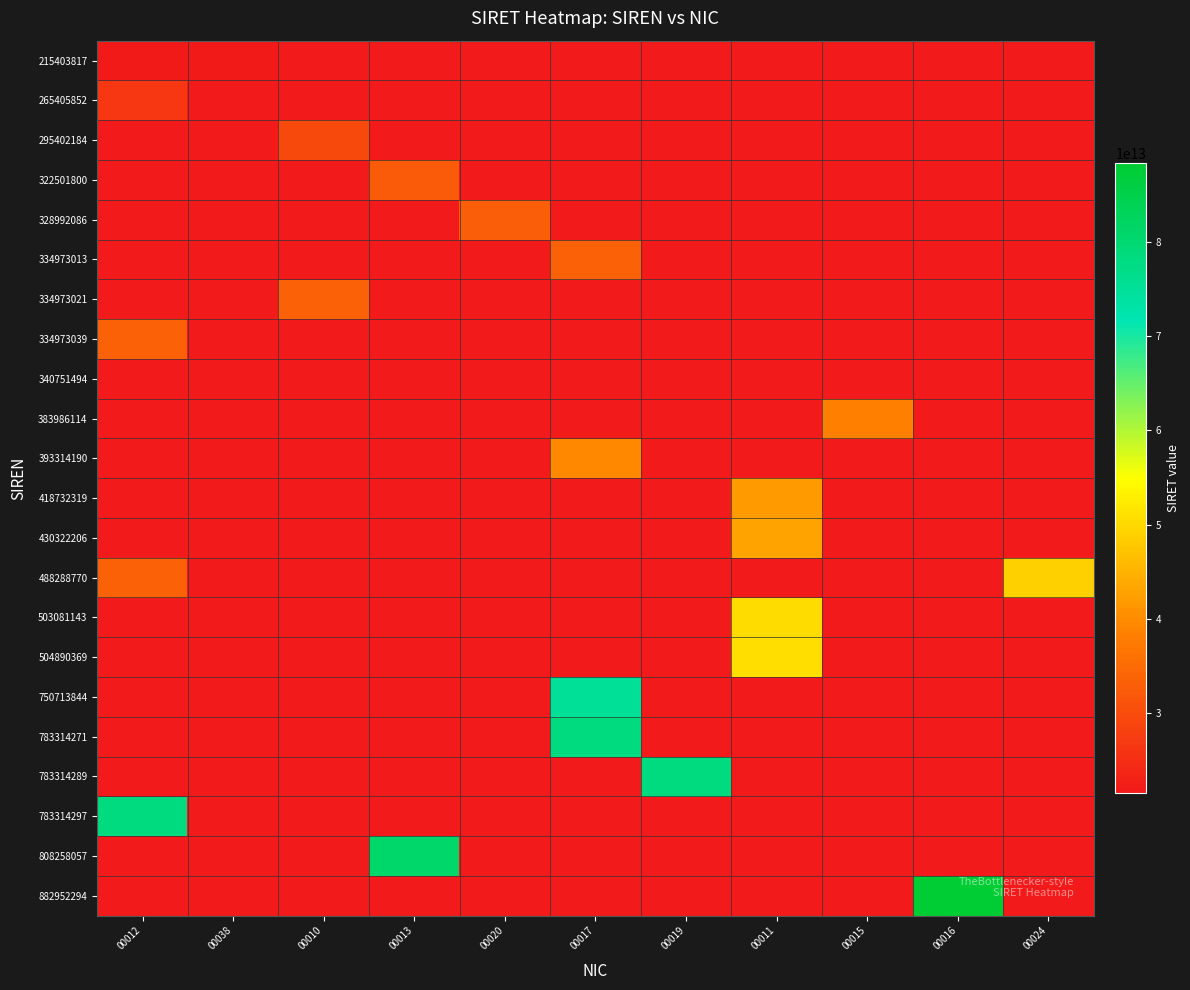

At which category does the chart reach its peak across all series?

00016